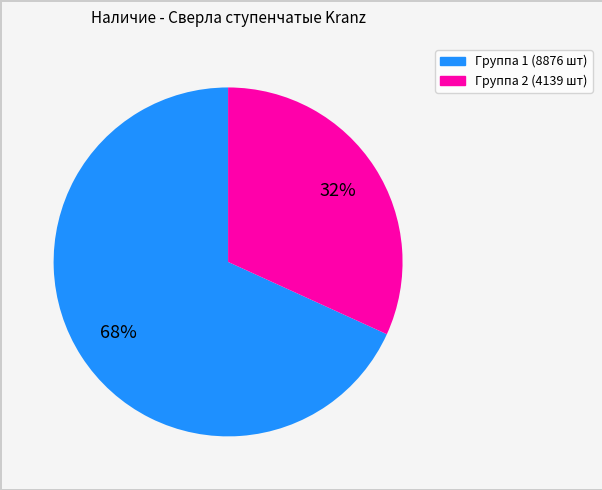

To the nearest percent, what is the average slice percentage?

50%